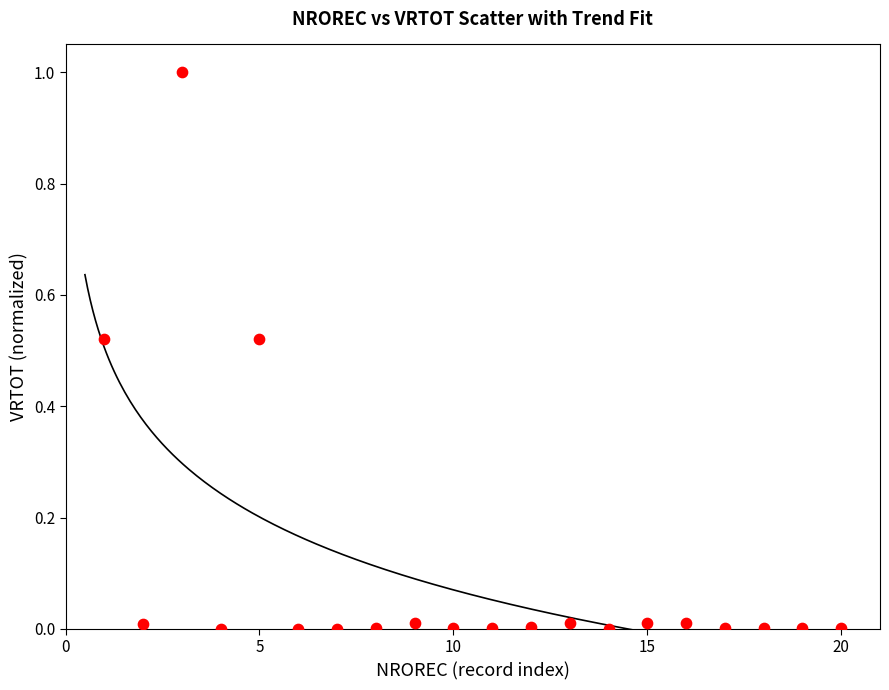

What is the range of X values (max minus min)?

19.0